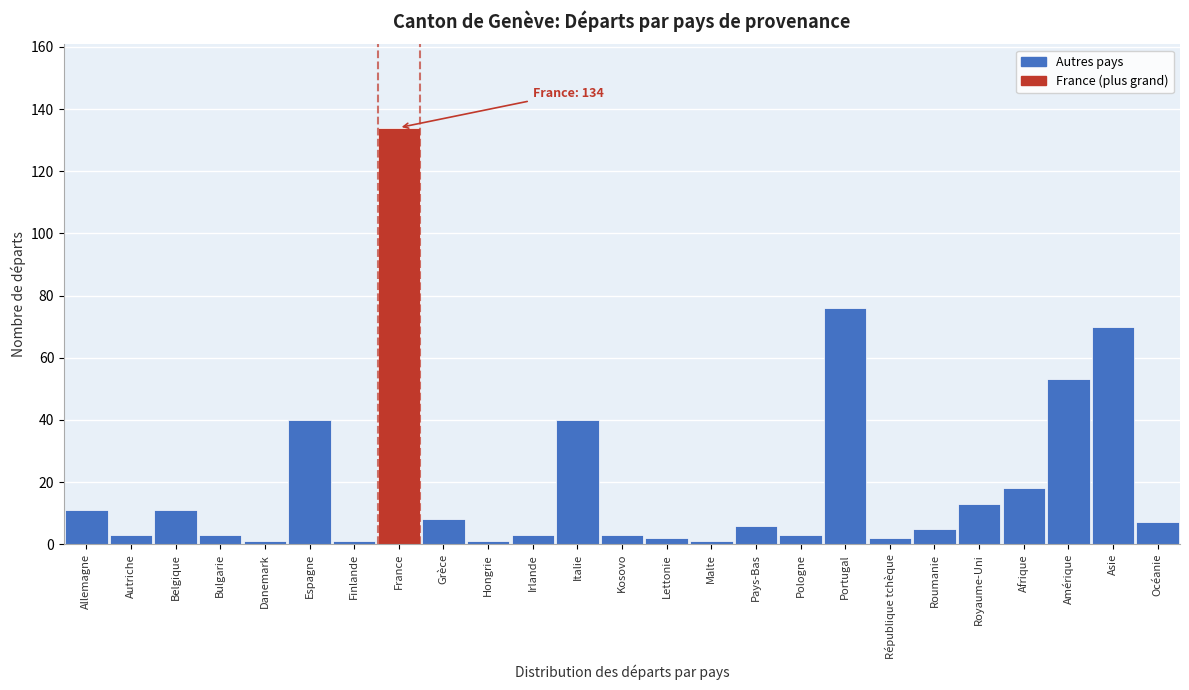

Reading right to left, extract all data points from this chart.

7	70	53	18	13	5	2	76	3	6	1	2	3	40	3	1	8	134	1	40	1	3	11	3	11